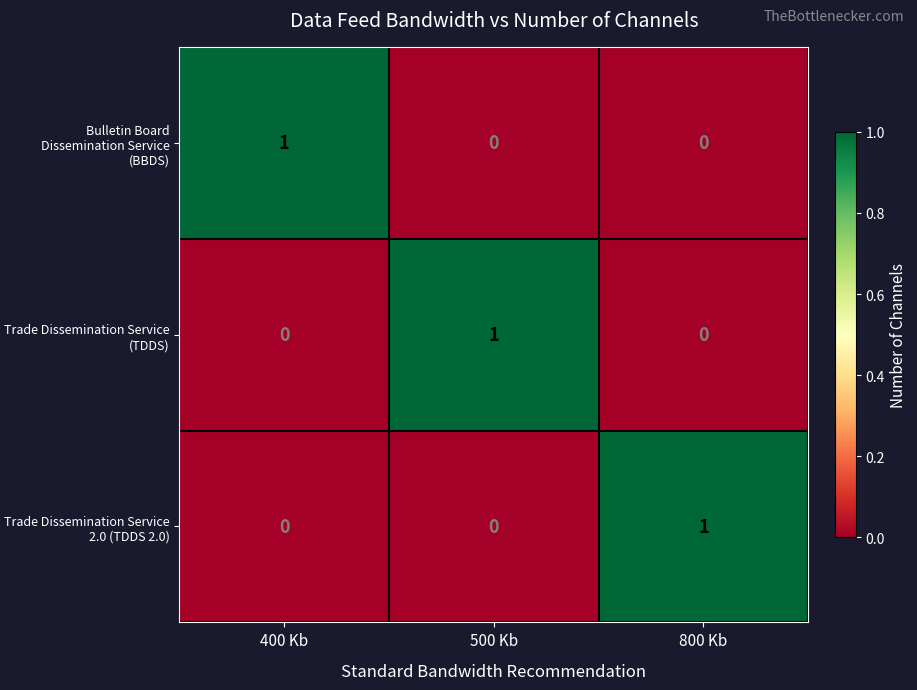

The value of Bulletin Board Dissemination Service (BBDS) at 500 Kb is -1. True or false?

False